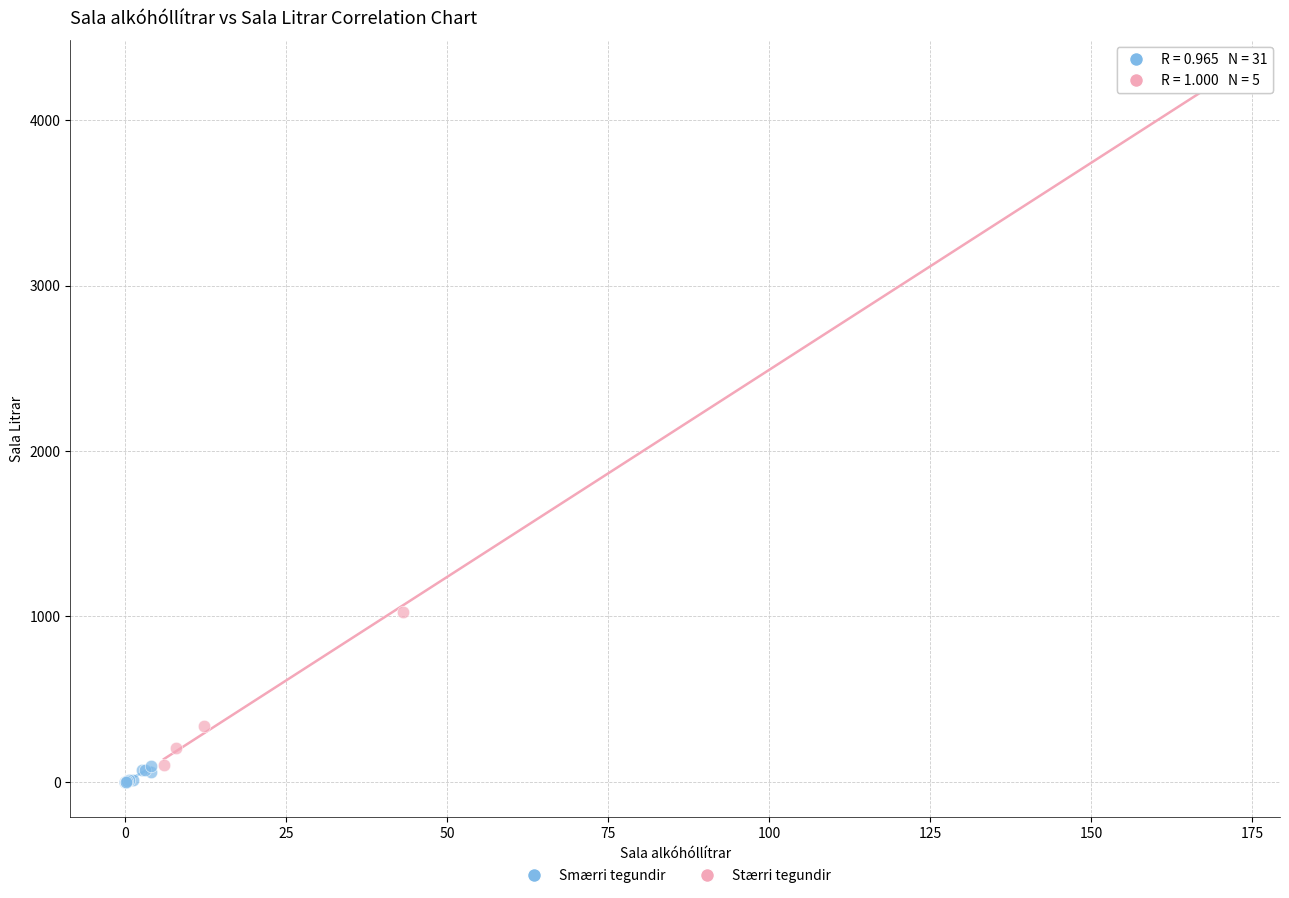

What are all the series names shown in the legend?

Smærri tegundir, Stærri tegundir